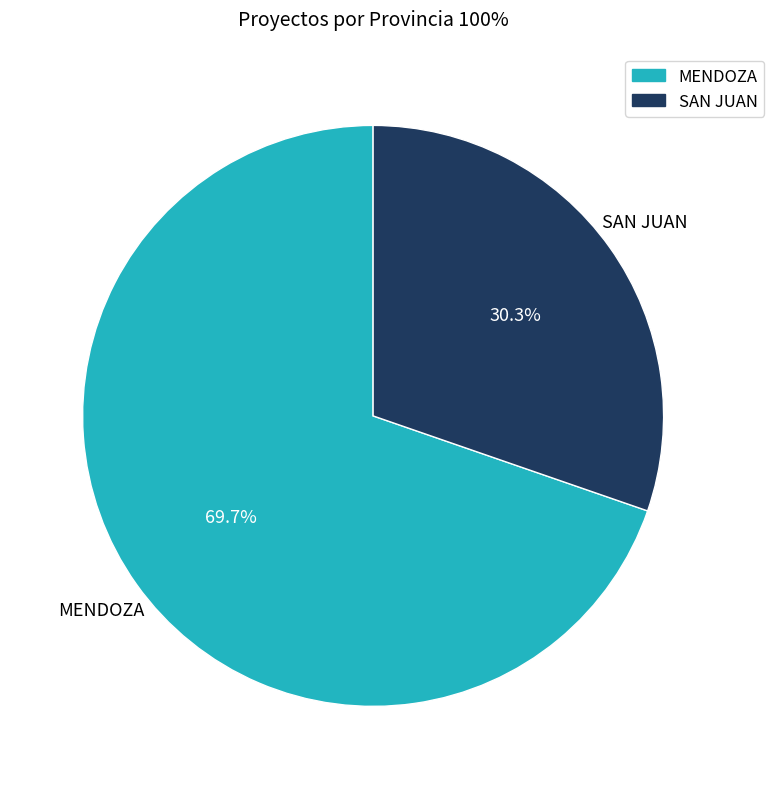

Does SAN JUAN represent more than half of the total?

No